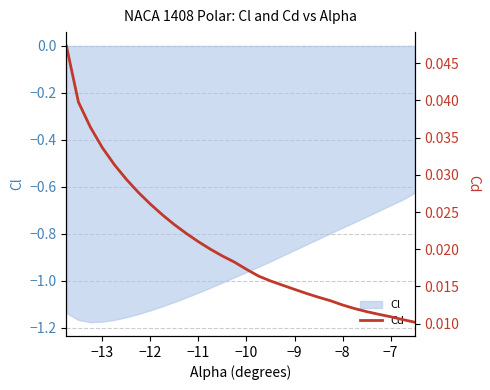

Does the chart have visible grid lines?

Yes